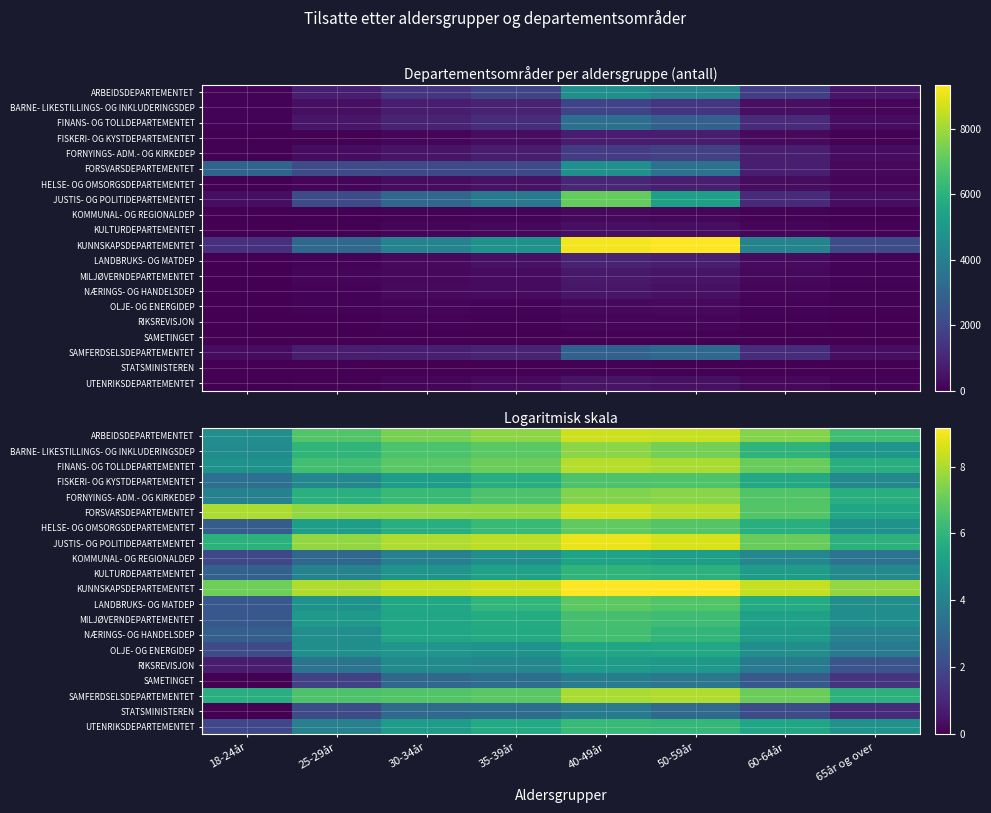

Read the KOMMUNAL- OG REGIONALDEP value at 30-34år.

4.0